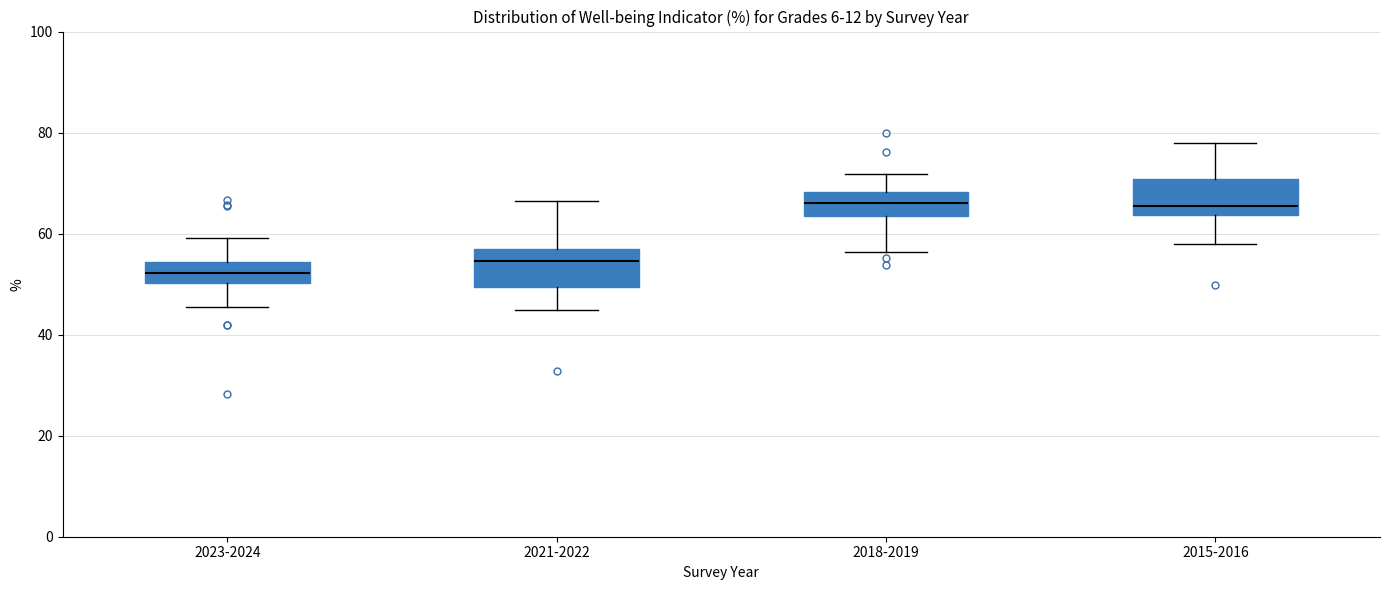

Where does the median line of the box for 2018-2019 sit on the y-axis? The values are not printed on the chart, so give them approximately, as read against the axis.

66